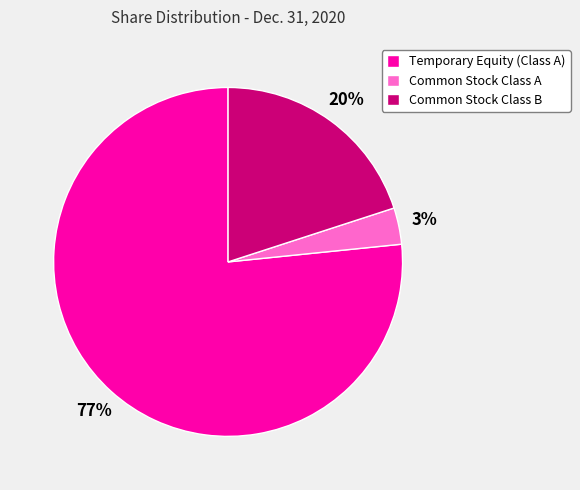

To the nearest percent, what is the average slice percentage?

33%